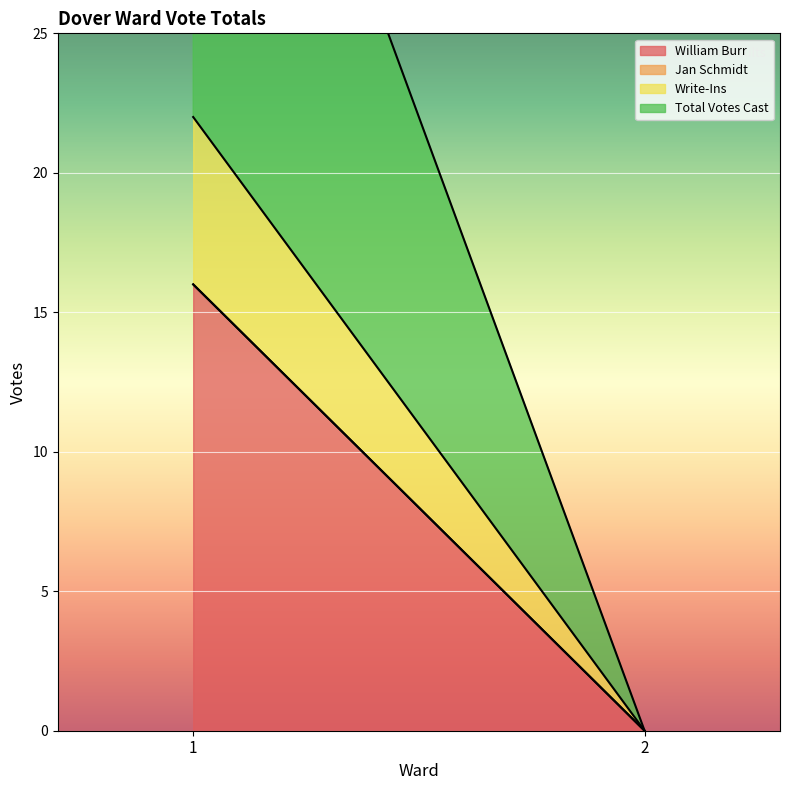

Rank the series at 2 from highest to lowest value.

William Burr, Jan Schmidt, Write-Ins, Total Votes Cast